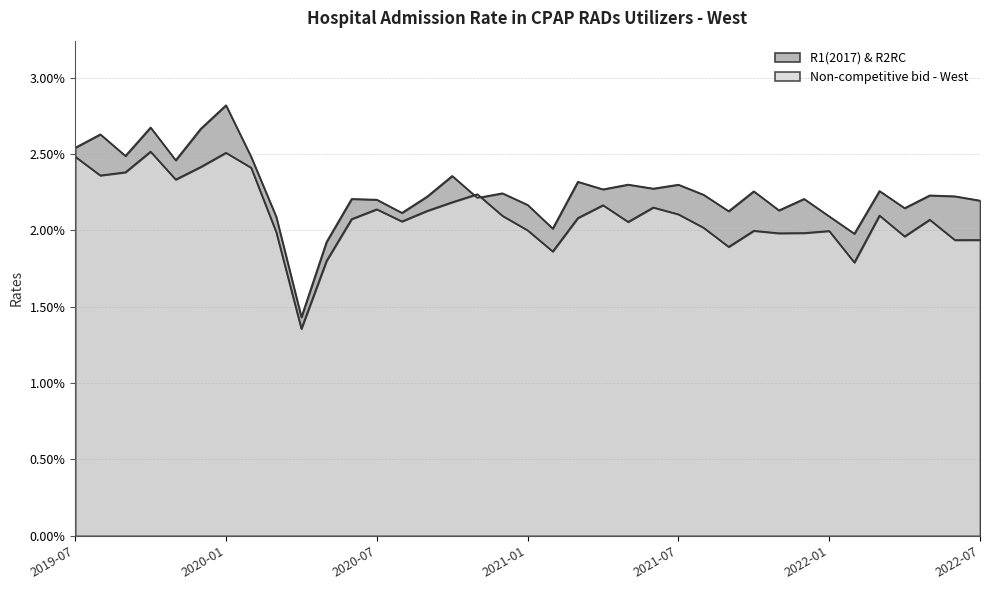

Where is the first local maximum for Non-competitive bid - West?

2019-10